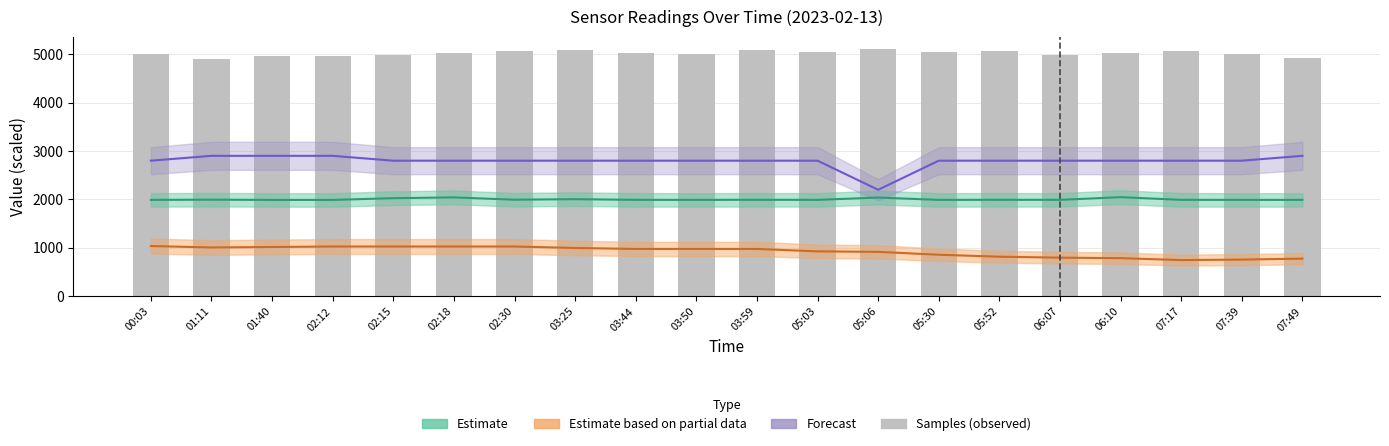

True or false: the data shows 5057.2 at 02:30.

True